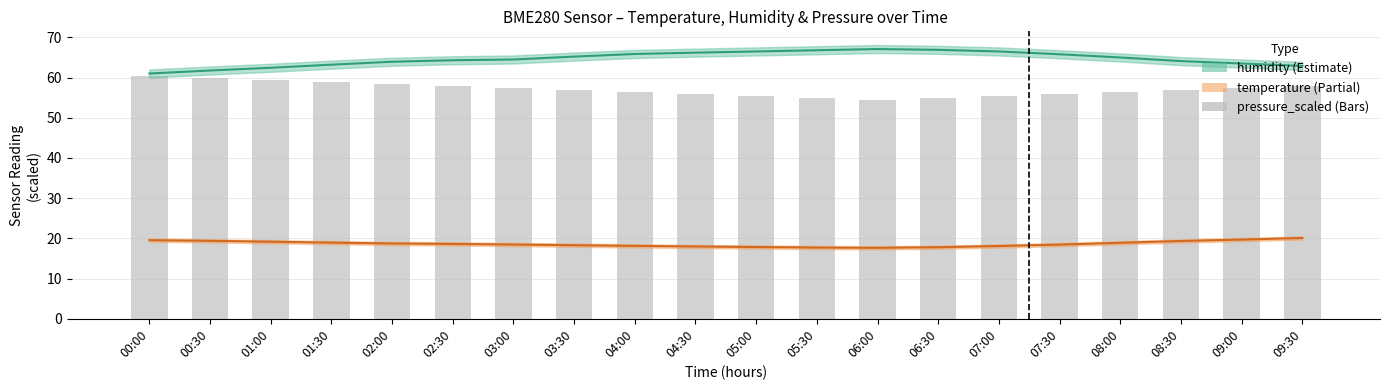

Where is pressure_scaled nearest to the value 57?

03:30